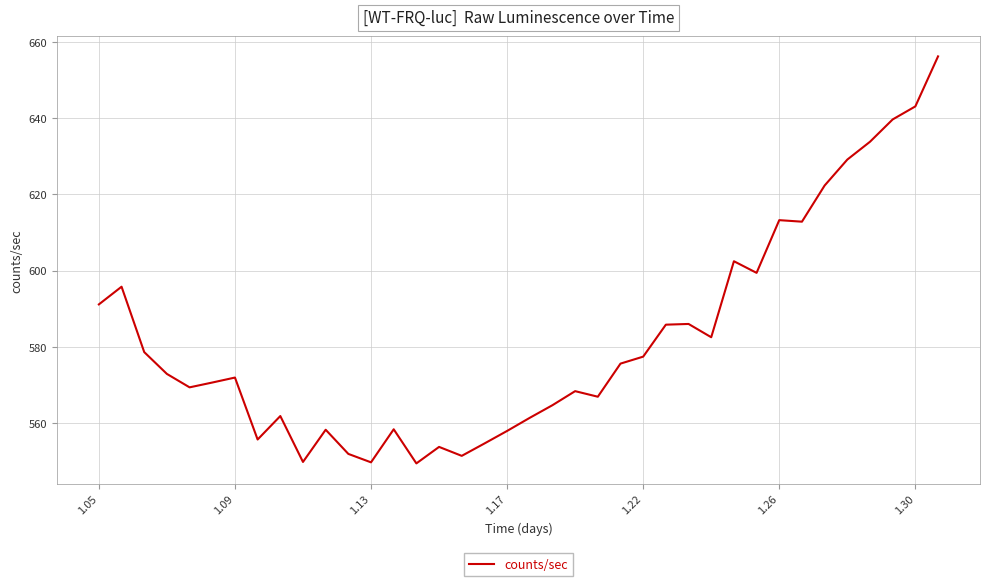

What is the difference between the maximum and minimum values?

106.7